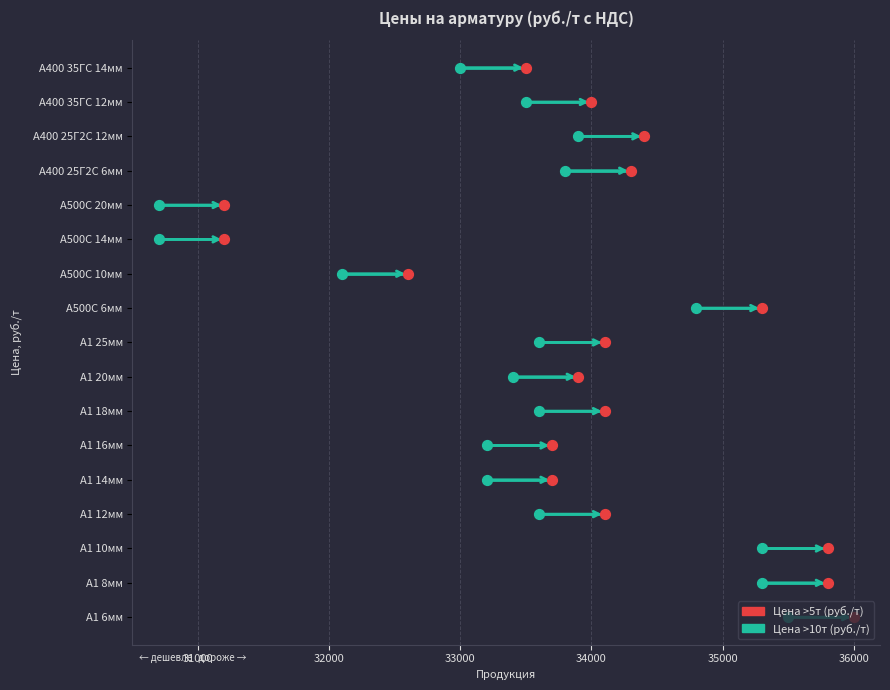

What are all the series names shown in the legend?

Цена >5т (руб./т), Цена >10т (руб./т)